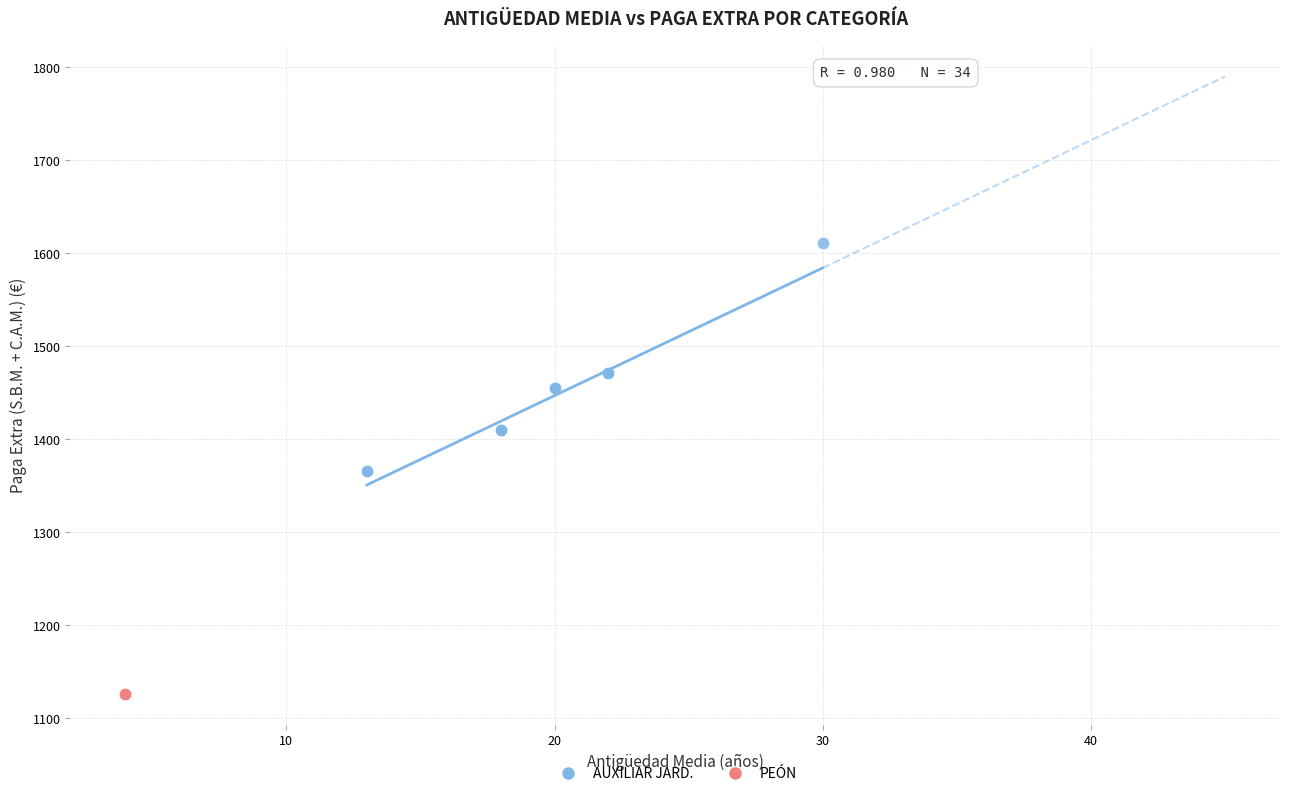

Which series reaches the maximum Y coordinate?

AUXILIAR JARD.